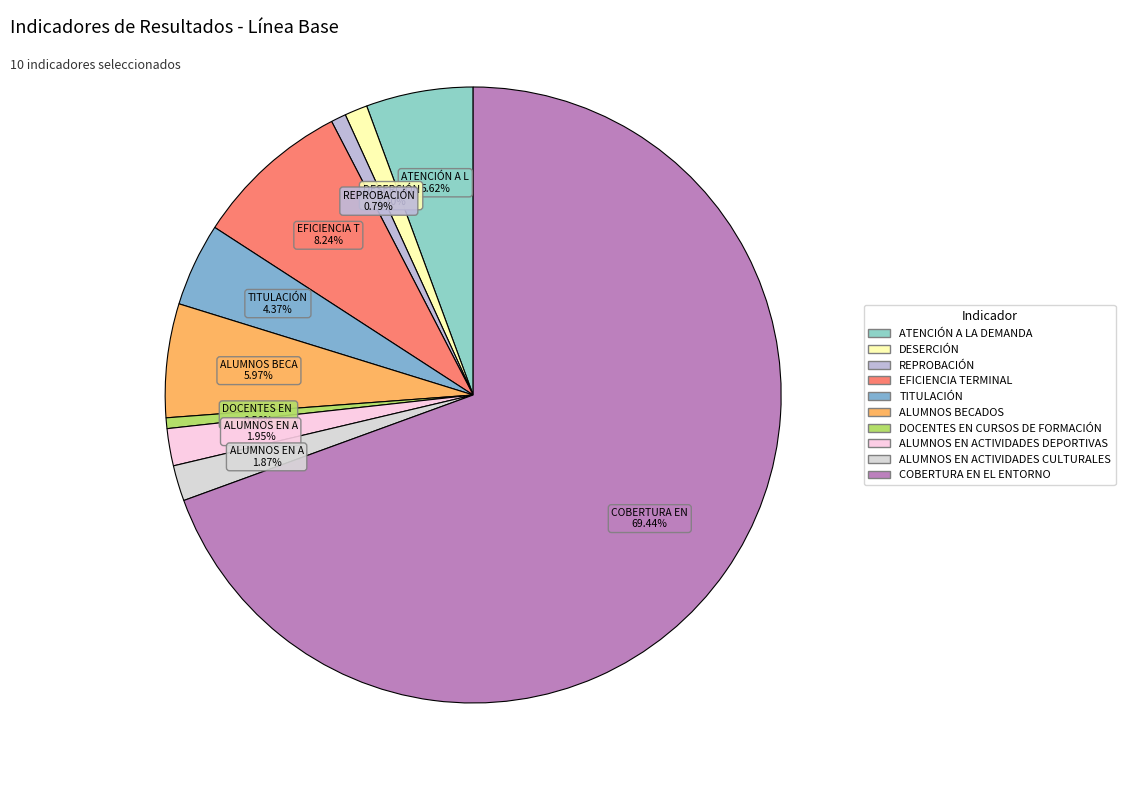

Count the number of slices in the pie.

10